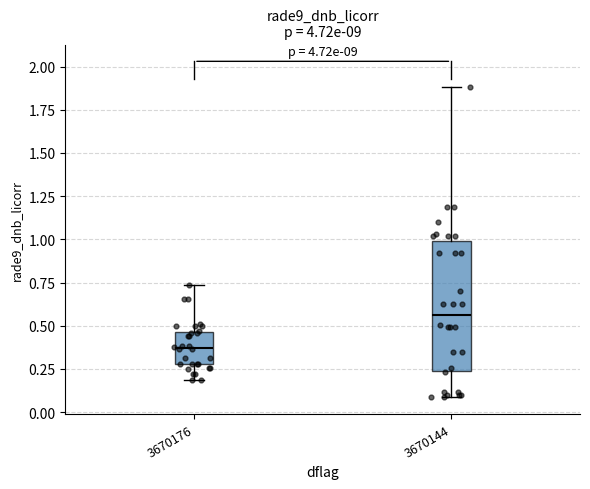

Reading left to right, read every box against the y-axis: the position of its median line, the range the box covers, and the ends of its whiskers. The values are not printed on the chart, so give them approximately, as read against the axis.

3670176: median 0.35, box 0.30 to 0.45, whiskers 0.20 to 0.75
3670144: median 0.55, box 0.25 to 1.00, whiskers 0.10 to 1.90